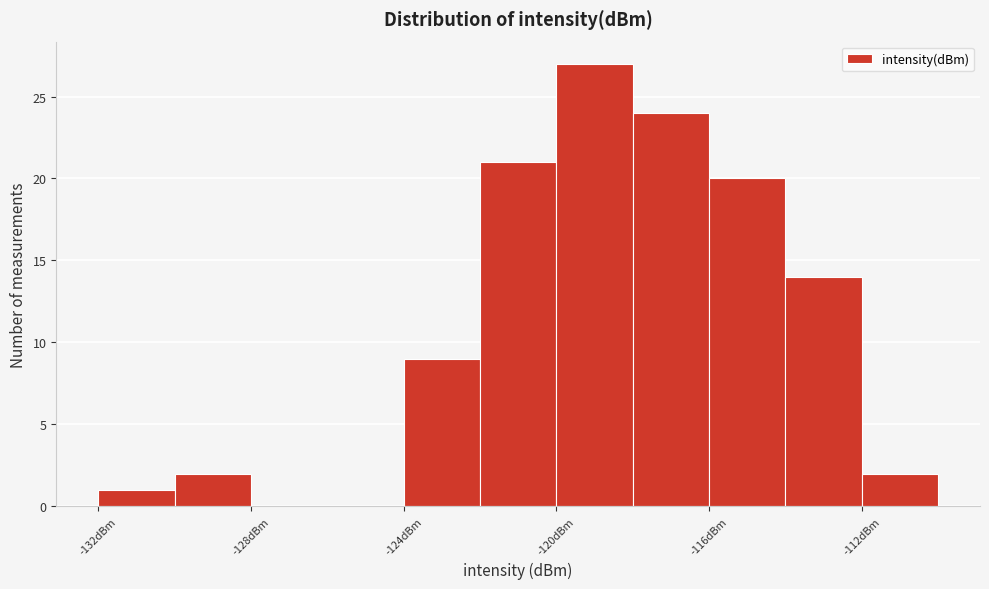

Reading left to right, list every bar in this chart as the range it spans on the x-axis followed by its height. The values are not printed on the chart, so give them approximately, as read against the axis.

-132 to -130: 1
-130 to -128: 2
-128 to -126: 0
-126 to -124: 0
-124 to -122: 9
-122 to -120: 21
-120 to -118: 27
-118 to -116: 24
-116 to -114: 20
-114 to -112: 14
-112 to -110: 2